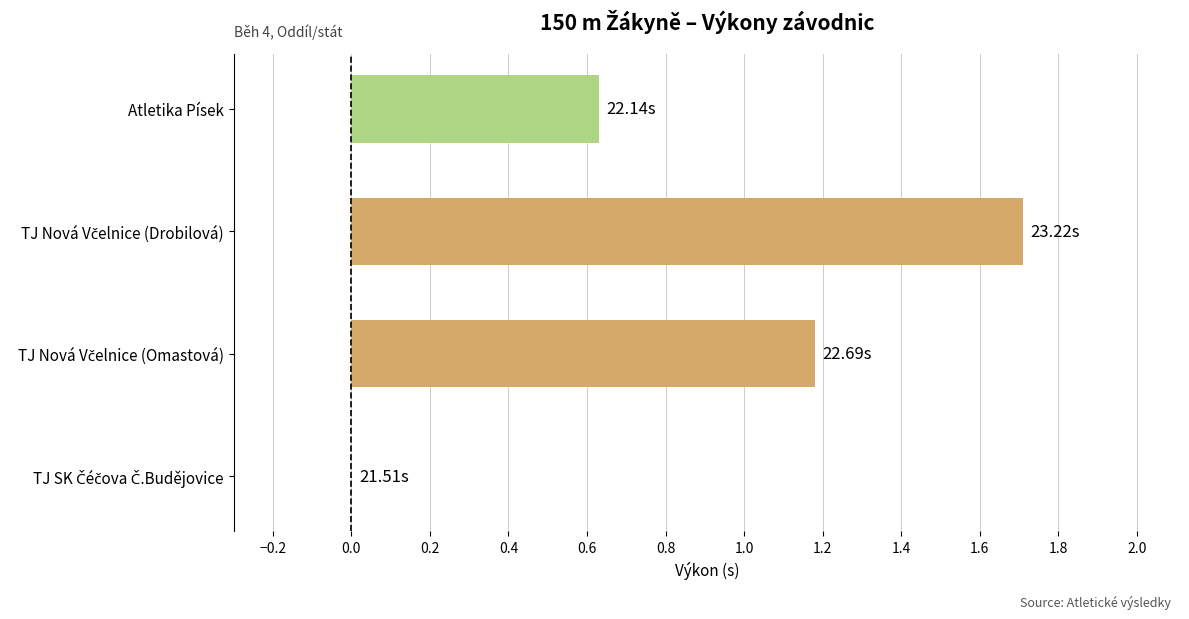

What is the sum of all values?

3.5